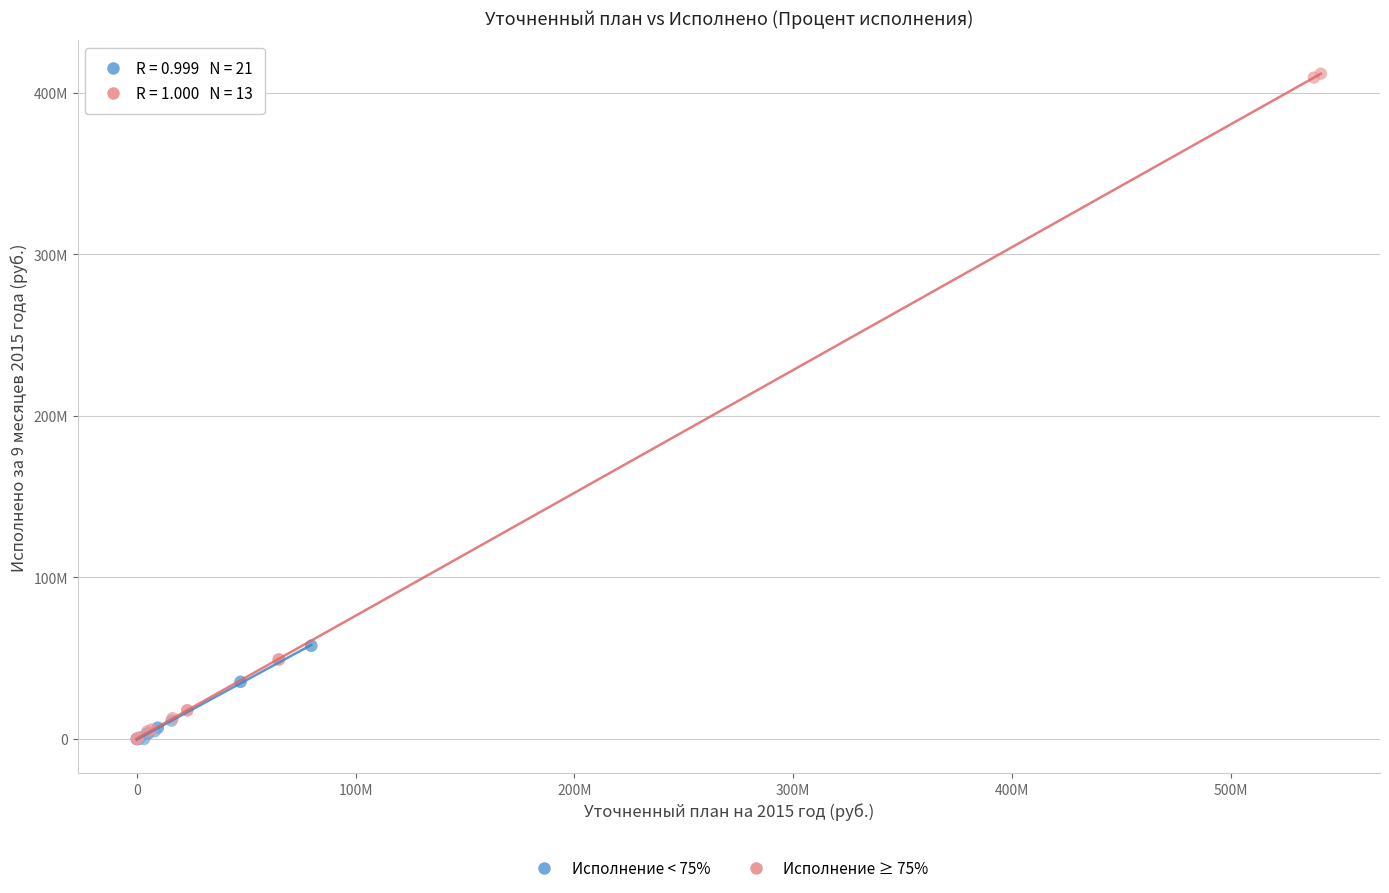

What are all the series names shown in the legend?

Исполнение < 75%, Исполнение ≥ 75%